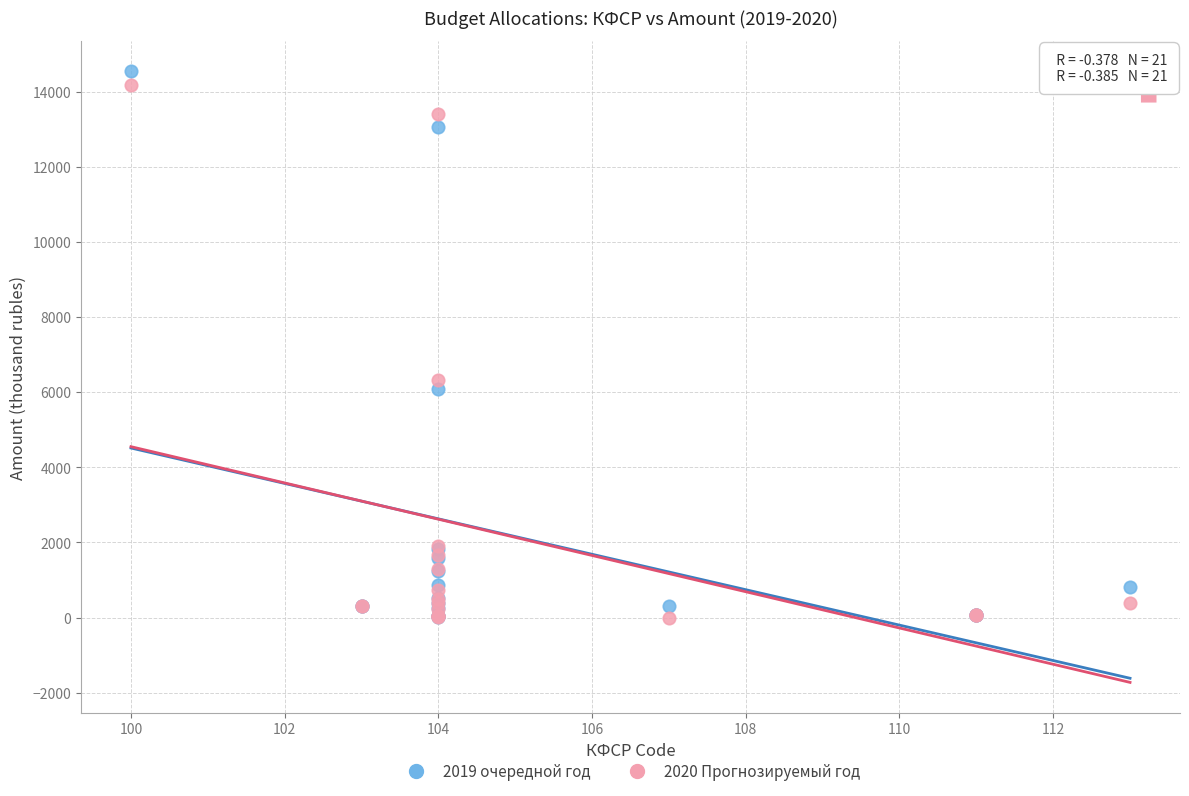

Across all series, what Y value is closest to 7272?

6316.5